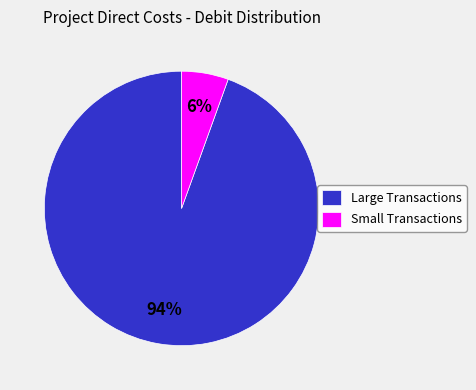

To the nearest percent, what is the average slice percentage?

50%